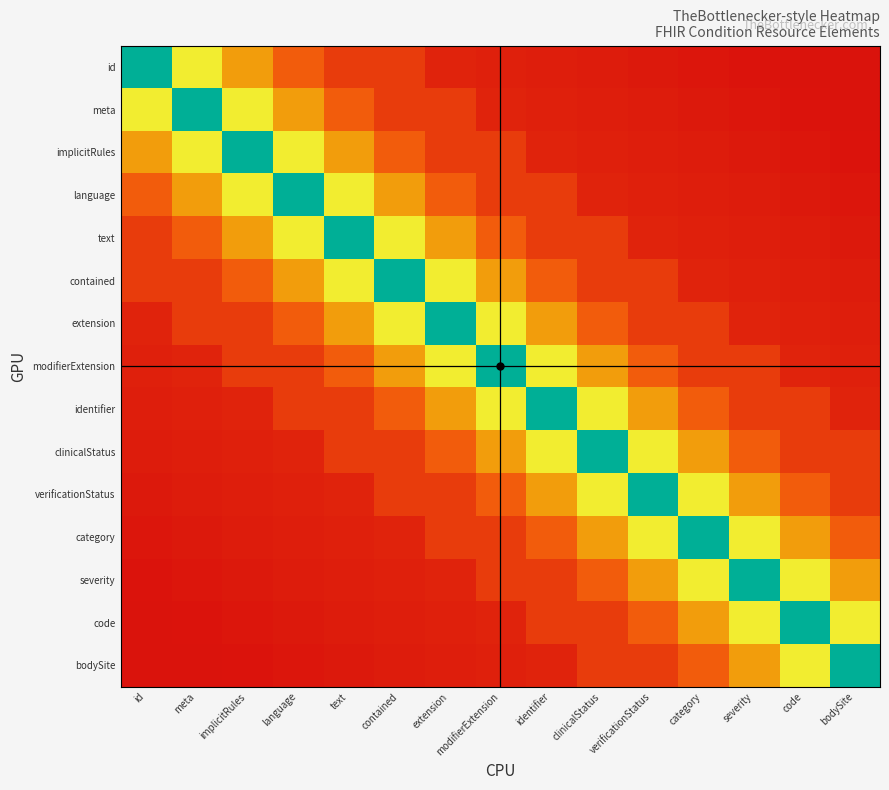

Reading left to right, extract all data points from this chart.

id: id=1.0	meta=0.5	implicitRules=0.3	language=0.2	text=0.1	contained=0.1	extension=0.1	modifierExtension=0.0	identifier=0.0	clinicalStatus=0.0	verificationStatus=0.0	category=0.0	severity=0.0	code=0.0	bodySite=0.0
meta: id=0.5	meta=1.0	implicitRules=0.5	language=0.3	text=0.2	contained=0.1	extension=0.1	modifierExtension=0.1	identifier=0.0	clinicalStatus=0.0	verificationStatus=0.0	category=0.0	severity=0.0	code=0.0	bodySite=0.0
implicitRules: id=0.3	meta=0.5	implicitRules=1.0	language=0.5	text=0.3	contained=0.2	extension=0.1	modifierExtension=0.1	identifier=0.1	clinicalStatus=0.0	verificationStatus=0.0	category=0.0	severity=0.0	code=0.0	bodySite=0.0
language: id=0.2	meta=0.3	implicitRules=0.5	language=1.0	text=0.5	contained=0.3	extension=0.2	modifierExtension=0.1	identifier=0.1	clinicalStatus=0.1	verificationStatus=0.0	category=0.0	severity=0.0	code=0.0	bodySite=0.0
text: id=0.1	meta=0.2	implicitRules=0.3	language=0.5	text=1.0	contained=0.5	extension=0.3	modifierExtension=0.2	identifier=0.1	clinicalStatus=0.1	verificationStatus=0.1	category=0.0	severity=0.0	code=0.0	bodySite=0.0
contained: id=0.1	meta=0.1	implicitRules=0.2	language=0.3	text=0.5	contained=1.0	extension=0.5	modifierExtension=0.3	identifier=0.2	clinicalStatus=0.1	verificationStatus=0.1	category=0.1	severity=0.0	code=0.0	bodySite=0.0
extension: id=0.1	meta=0.1	implicitRules=0.1	language=0.2	text=0.3	contained=0.5	extension=1.0	modifierExtension=0.5	identifier=0.3	clinicalStatus=0.2	verificationStatus=0.1	category=0.1	severity=0.1	code=0.0	bodySite=0.0
modifierExtension: id=0.0	meta=0.1	implicitRules=0.1	language=0.1	text=0.2	contained=0.3	extension=0.5	modifierExtension=1.0	identifier=0.5	clinicalStatus=0.3	verificationStatus=0.2	category=0.1	severity=0.1	code=0.1	bodySite=0.0
identifier: id=0.0	meta=0.0	implicitRules=0.1	language=0.1	text=0.1	contained=0.2	extension=0.3	modifierExtension=0.5	identifier=1.0	clinicalStatus=0.5	verificationStatus=0.3	category=0.2	severity=0.1	code=0.1	bodySite=0.1
clinicalStatus: id=0.0	meta=0.0	implicitRules=0.0	language=0.1	text=0.1	contained=0.1	extension=0.2	modifierExtension=0.3	identifier=0.5	clinicalStatus=1.0	verificationStatus=0.5	category=0.3	severity=0.2	code=0.1	bodySite=0.1
verificationStatus: id=0.0	meta=0.0	implicitRules=0.0	language=0.0	text=0.1	contained=0.1	extension=0.1	modifierExtension=0.2	identifier=0.3	clinicalStatus=0.5	verificationStatus=1.0	category=0.5	severity=0.3	code=0.2	bodySite=0.1
category: id=0.0	meta=0.0	implicitRules=0.0	language=0.0	text=0.0	contained=0.1	extension=0.1	modifierExtension=0.1	identifier=0.2	clinicalStatus=0.3	verificationStatus=0.5	category=1.0	severity=0.5	code=0.3	bodySite=0.2
severity: id=0.0	meta=0.0	implicitRules=0.0	language=0.0	text=0.0	contained=0.0	extension=0.1	modifierExtension=0.1	identifier=0.1	clinicalStatus=0.2	verificationStatus=0.3	category=0.5	severity=1.0	code=0.5	bodySite=0.3
code: id=0.0	meta=0.0	implicitRules=0.0	language=0.0	text=0.0	contained=0.0	extension=0.0	modifierExtension=0.1	identifier=0.1	clinicalStatus=0.1	verificationStatus=0.2	category=0.3	severity=0.5	code=1.0	bodySite=0.5
bodySite: id=0.0	meta=0.0	implicitRules=0.0	language=0.0	text=0.0	contained=0.0	extension=0.0	modifierExtension=0.0	identifier=0.1	clinicalStatus=0.1	verificationStatus=0.1	category=0.2	severity=0.3	code=0.5	bodySite=1.0